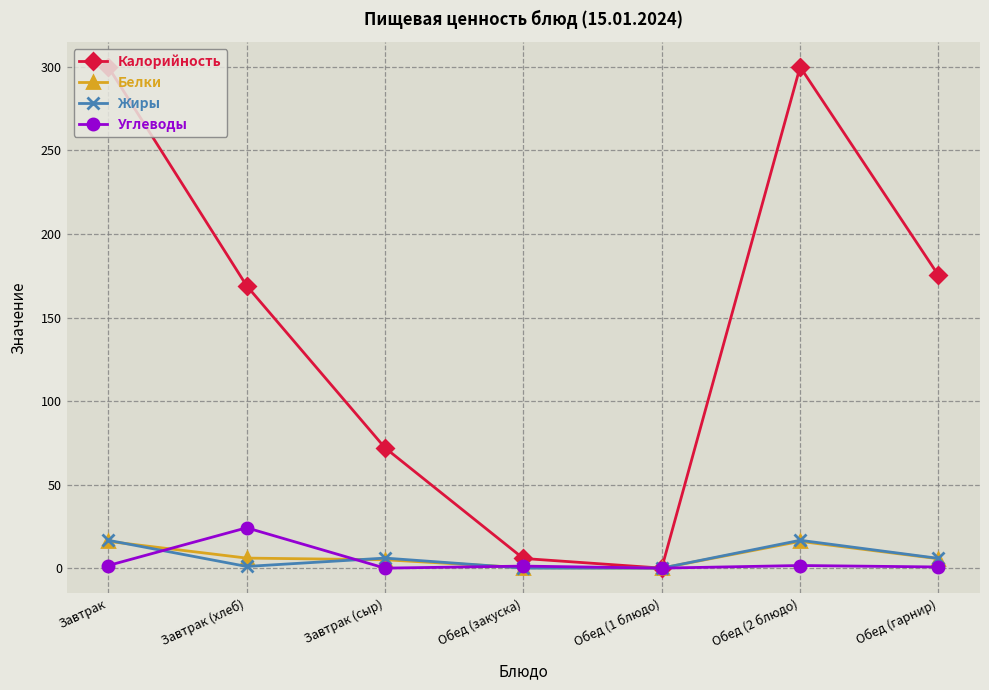

What is the greatest value displayed?

300.0